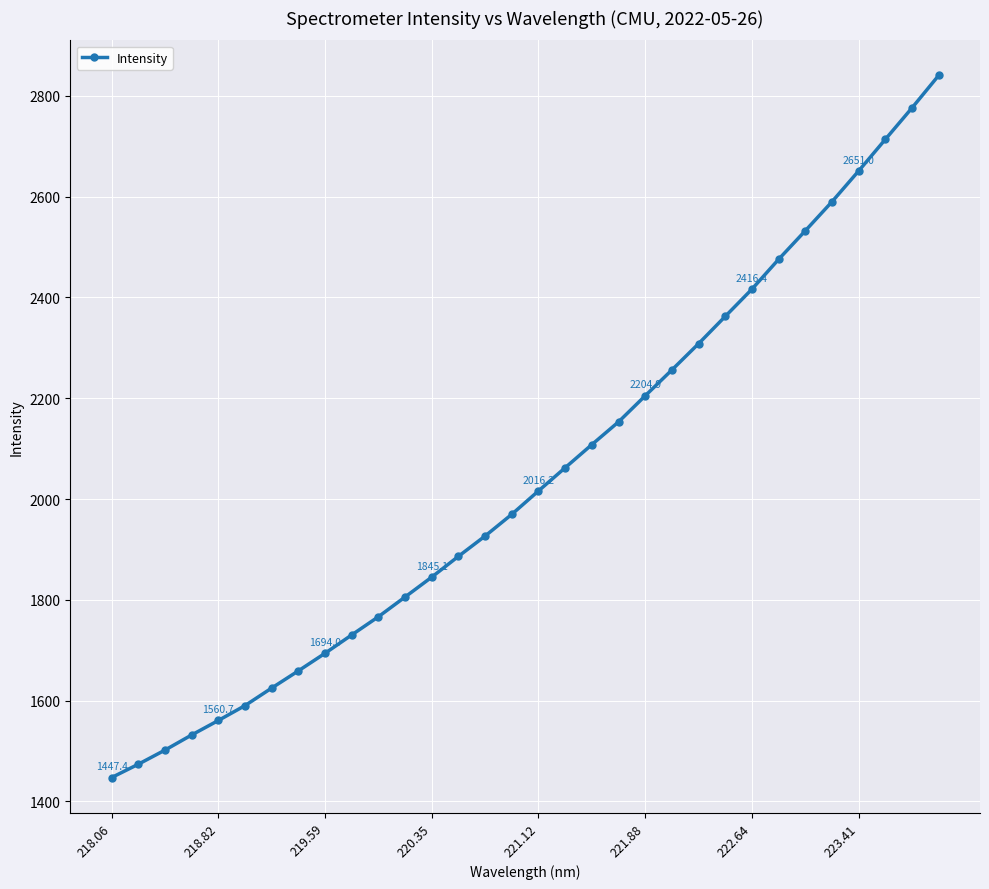

What is the smallest value displayed?

1447.4